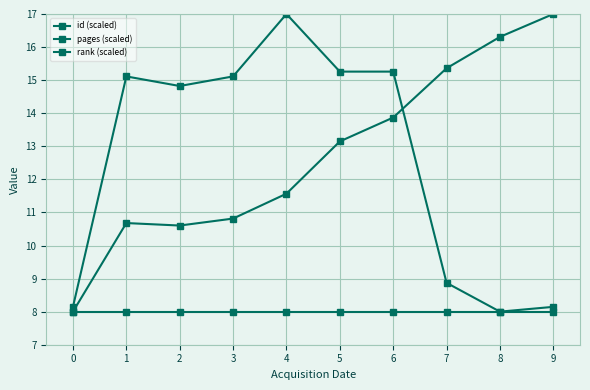

True or false: pages (scaled) and rank (scaled) cross at least once.

False